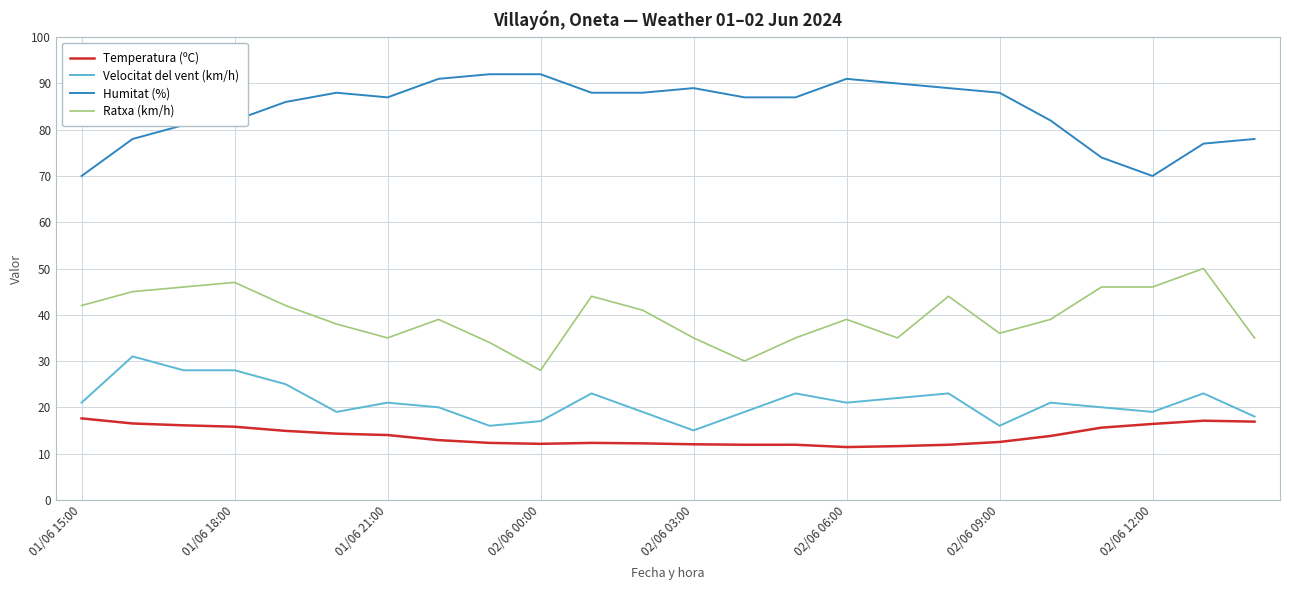

Which series has the largest total across all categories?

Humitat (%)